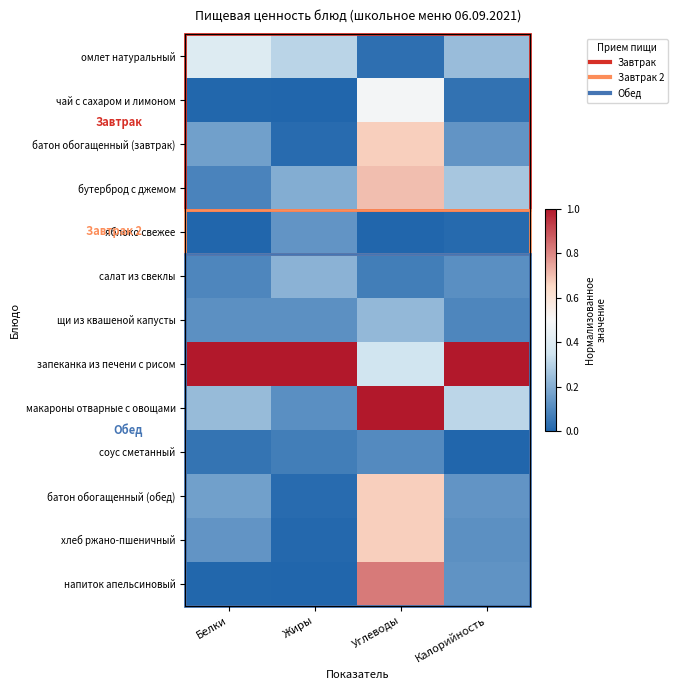

Reading left to right, list all the values displayed in this chart.

омлет натуральный: Белки=0.4	Жиры=0.3	Углеводы=0.0	Калорийность=0.2
чай с сахаром и лимоном: Белки=0.0	Жиры=0.0	Углеводы=0.5	Калорийность=0.0
батон обогащенный (завтрак): Белки=0.2	Жиры=0.0	Углеводы=0.7	Калорийность=0.1
бутерброд с джемом: Белки=0.1	Жиры=0.2	Углеводы=0.7	Калорийность=0.3
яблоко свежее: Белки=0.0	Жиры=0.1	Углеводы=0.0	Калорийность=0.0
салат из свеклы: Белки=0.1	Жиры=0.2	Углеводы=0.1	Калорийность=0.1
щи из квашеной капусты: Белки=0.1	Жиры=0.1	Углеводы=0.2	Калорийность=0.1
запеканка из печени с рисом: Белки=1.0	Жиры=1.0	Углеводы=0.4	Калорийность=1.0
макароны отварные с овощами: Белки=0.2	Жиры=0.1	Углеводы=1.0	Калорийность=0.3
соус сметанный: Белки=0.0	Жиры=0.1	Углеводы=0.1	Калорийность=0.0
батон обогащенный (обед): Белки=0.2	Жиры=0.0	Углеводы=0.7	Калорийность=0.1
хлеб ржано-пшеничный: Белки=0.1	Жиры=0.0	Углеводы=0.7	Калорийность=0.1
напиток апельсиновый: Белки=0.0	Жиры=0.0	Углеводы=0.8	Калорийность=0.1